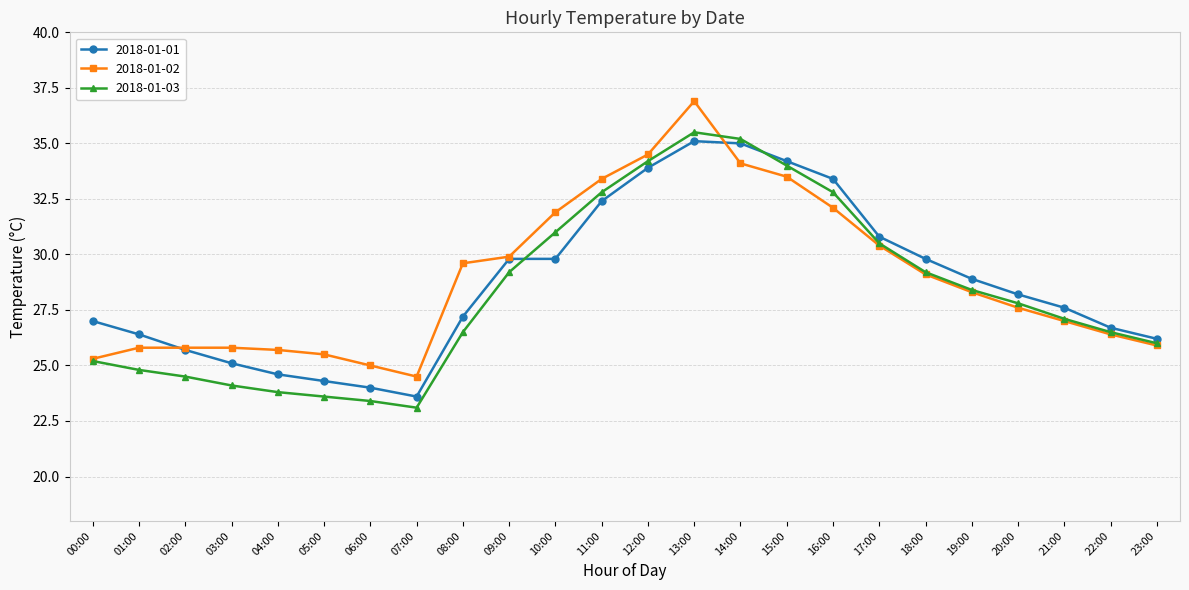

What is the difference between the second highest and second lowest values in the 2018-01-01 series?

11.0